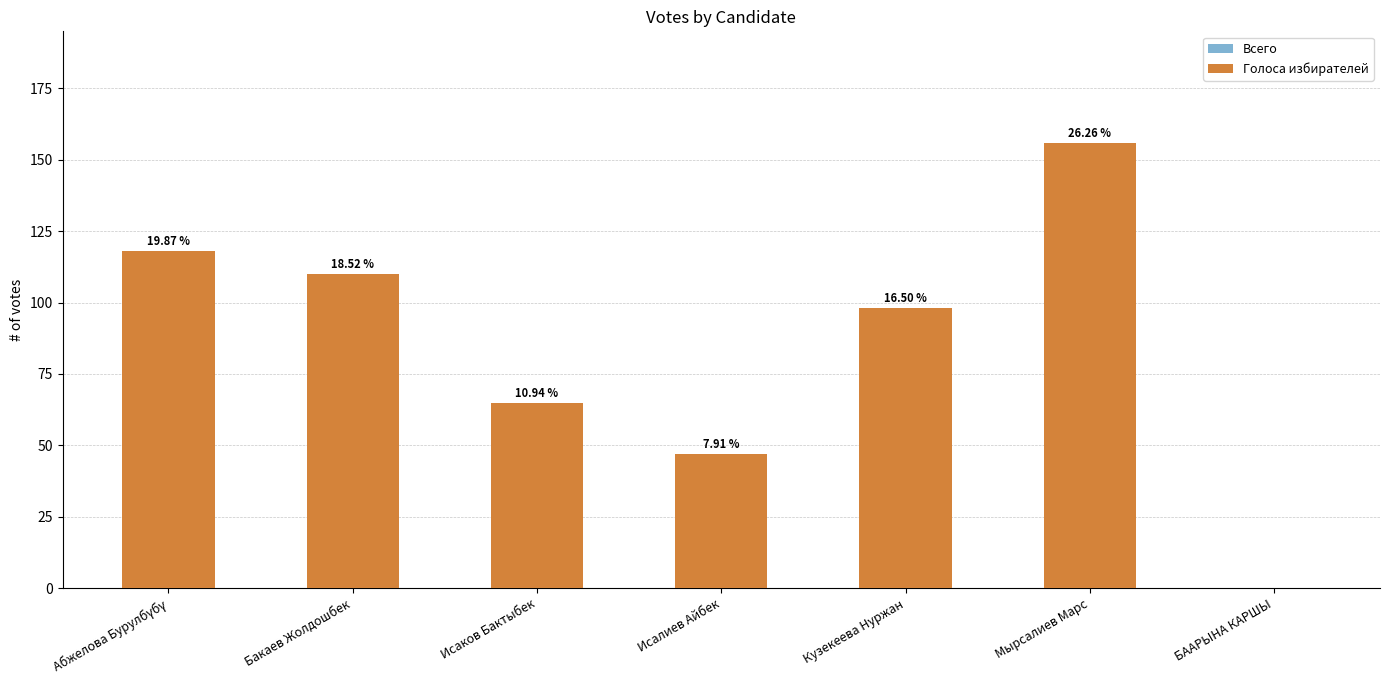

Are the bars horizontal?

No